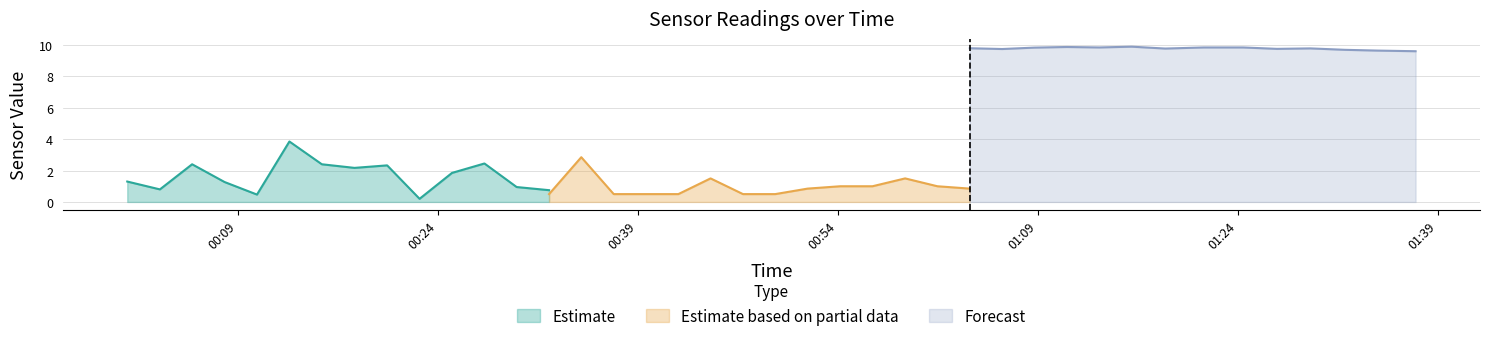

What is the maximum value for Estimate?

3.9